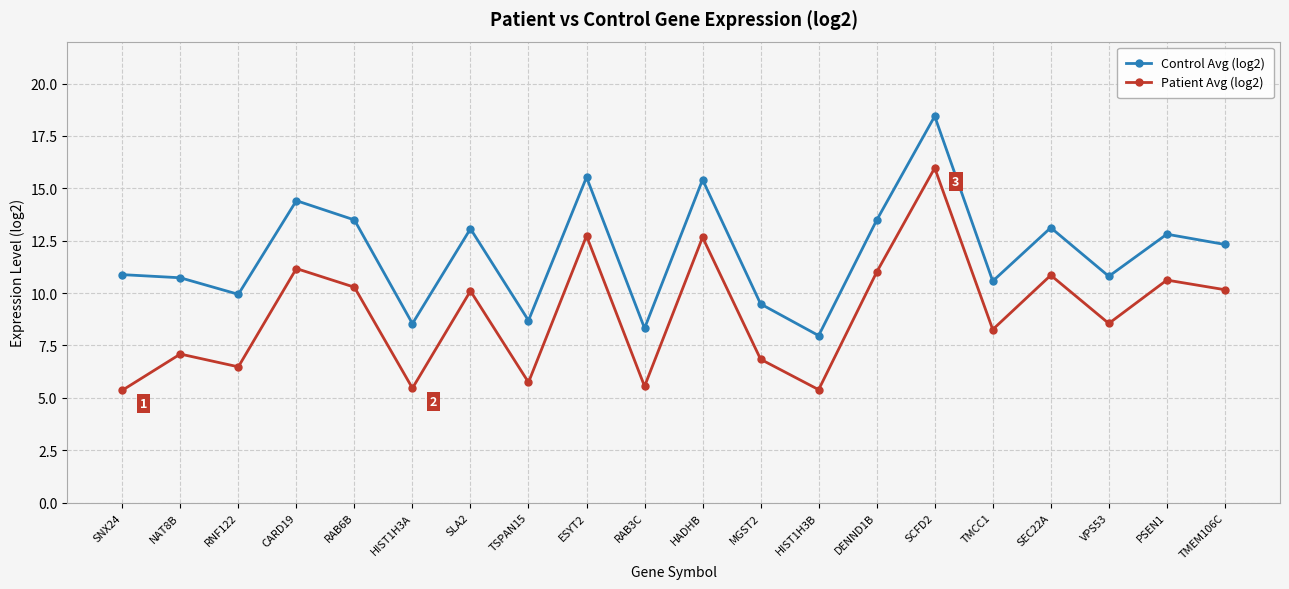

True or false: Control Avg (log2) and Patient Avg (log2) intersect in this chart.

False